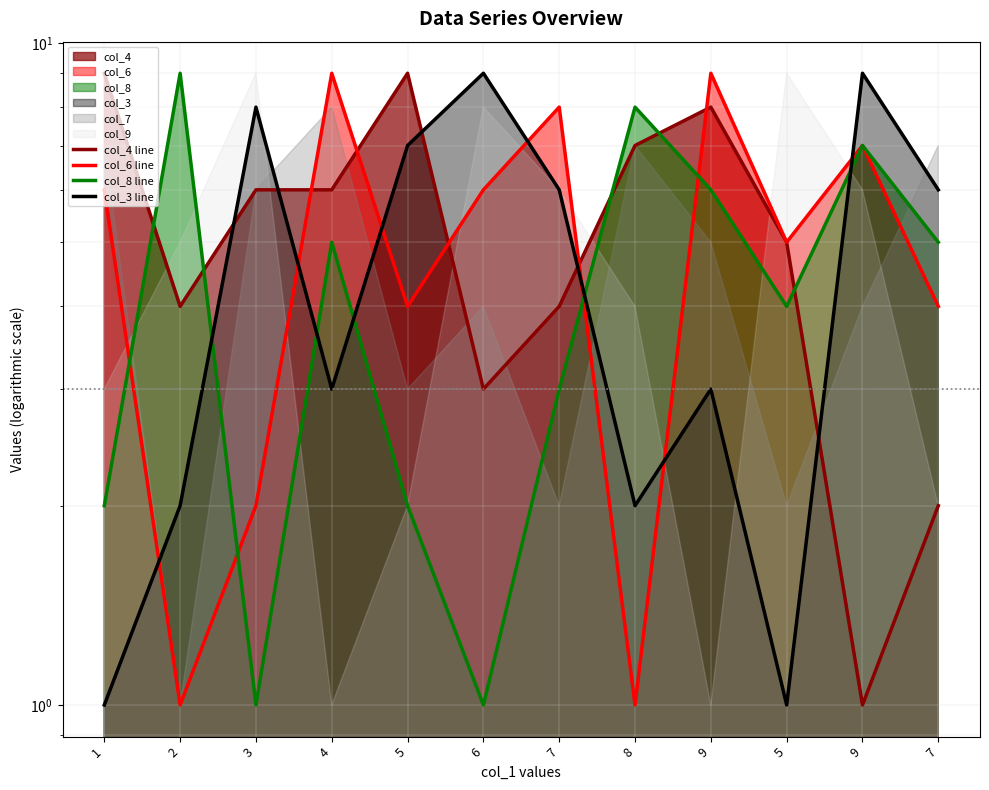

At which label is col_4 line closest to 5?

5